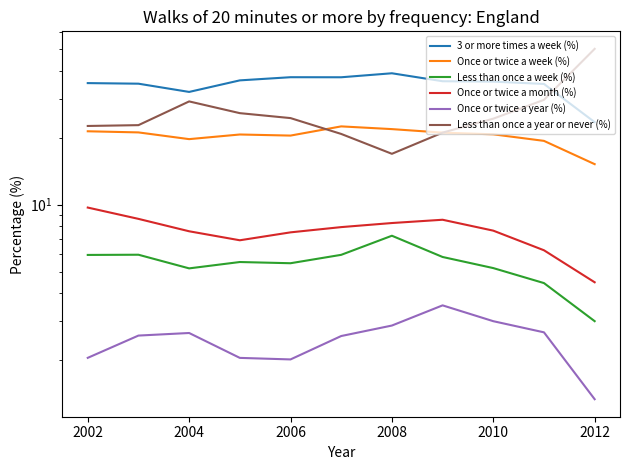

Reading left to right, transcribe all the data shown in this chart.

3 or more times a week (%): 35.2	35.0	32.1	36.2	37.4	37.4	39.0	35.9	35.7	34.9	23.5
Once or twice a week (%): 21.4	21.1	19.7	20.7	20.4	22.5	21.9	21.1	20.7	19.4	15.2
Less than once a week (%): 5.9	6.0	5.2	5.5	5.5	6.0	7.3	5.8	5.2	4.4	3.0
Once or twice a month (%): 9.7	8.6	7.6	6.9	7.5	7.9	8.3	8.6	7.6	6.2	4.5
Once or twice a year (%): 2.0	2.6	2.7	2.0	2.0	2.6	2.9	3.5	3.0	2.7	1.3
Less than once a year or never (%): 22.6	22.8	29.1	25.8	24.5	20.8	16.9	21.1	24.4	29.6	50.2